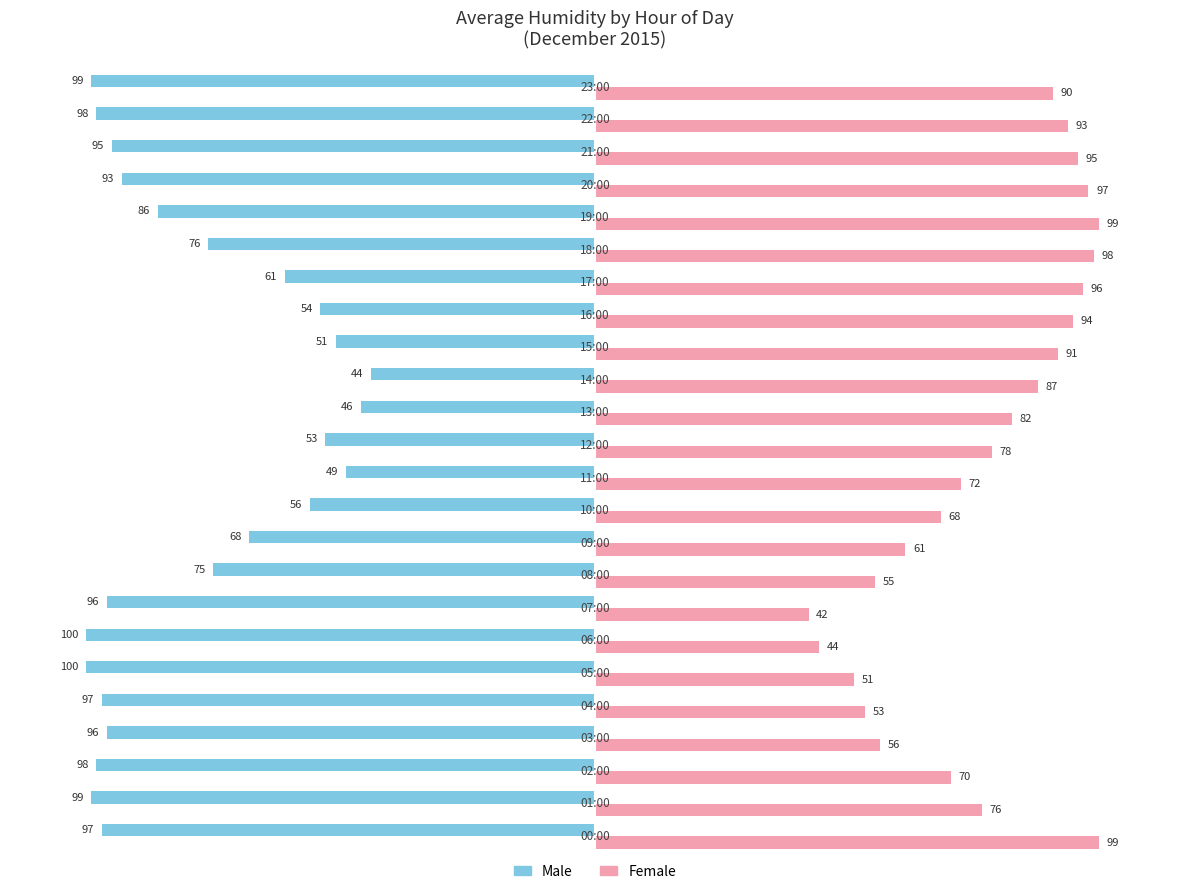

What are all the series names shown in the legend?

Male, Female